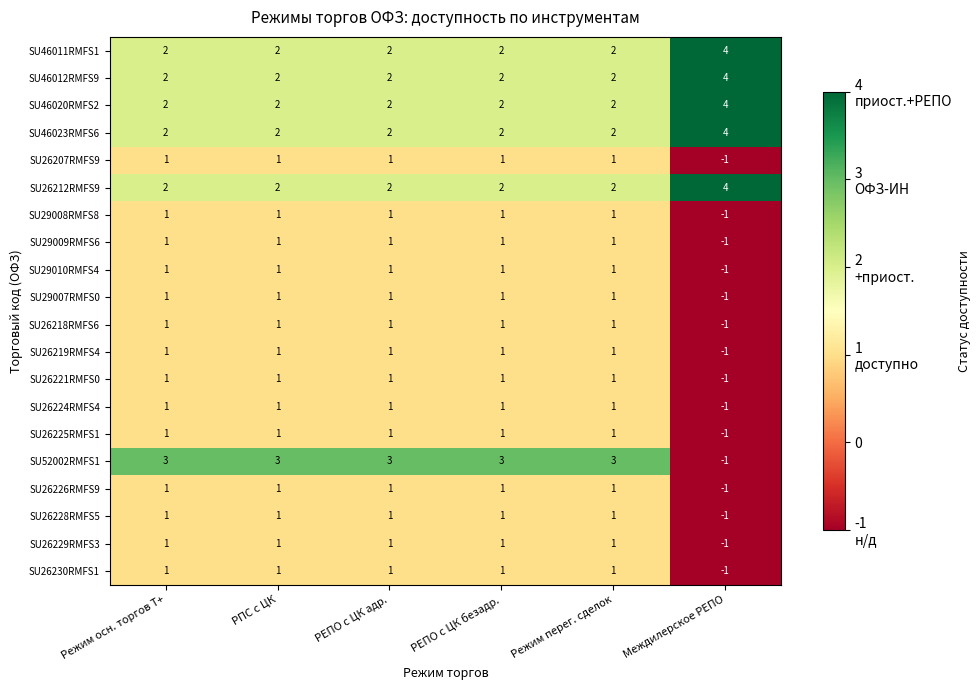

True or false: SU46011RMFS1 has a value of 2 at РЕПО с ЦК безадр..

True